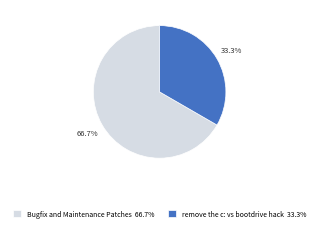

What is the largest slice in the pie chart?

Bugfix and Maintenance Patches